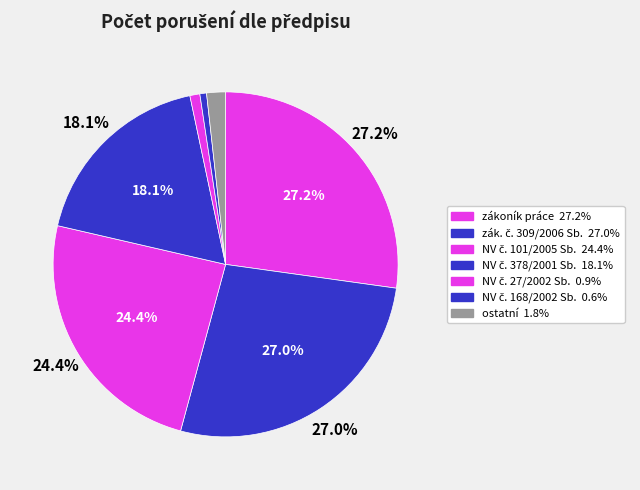

The zákoník práce slice represents 22% of the pie. True or false?

False